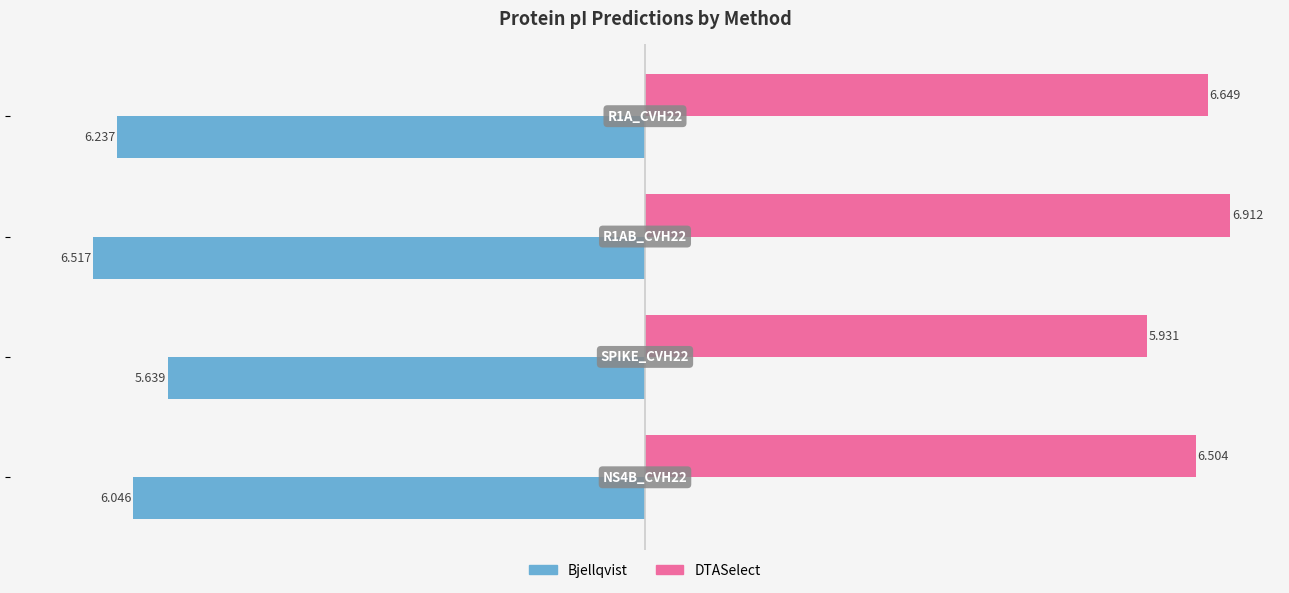

What is the maximum value shown in the chart?

6.9